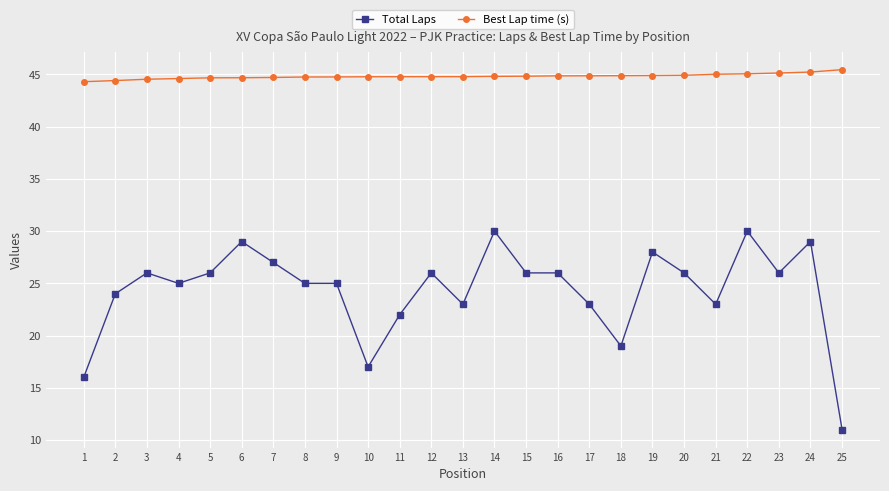

At which category does Total Laps reach its first local valley?

4